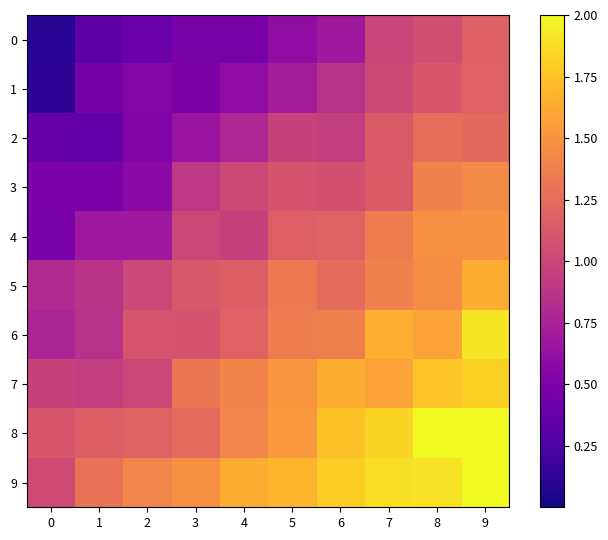

At which category is the sum across all series the highest?

9